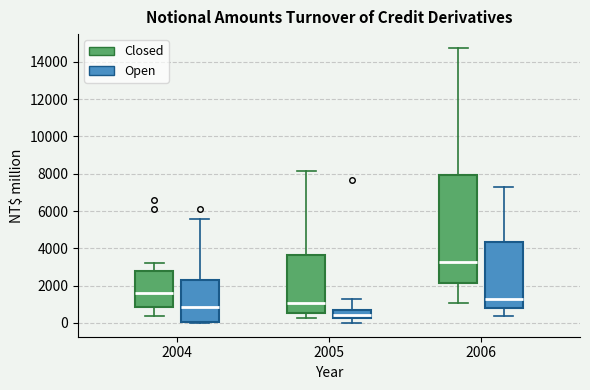

Where does the median line of the box for 2006 (Closed) sit on the y-axis? The values are not printed on the chart, so give them approximately, as read against the axis.

3200